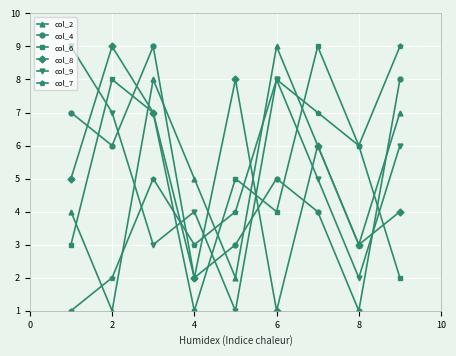

What is the maximum value shown in the chart?

9